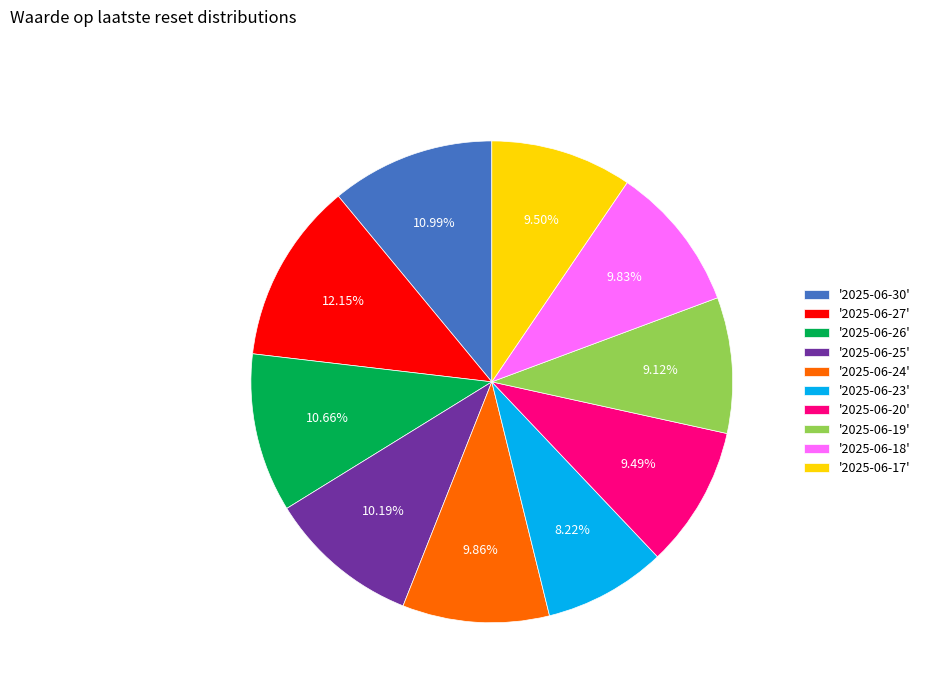

Which category has the biggest portion of the pie?

'2025-06-27'